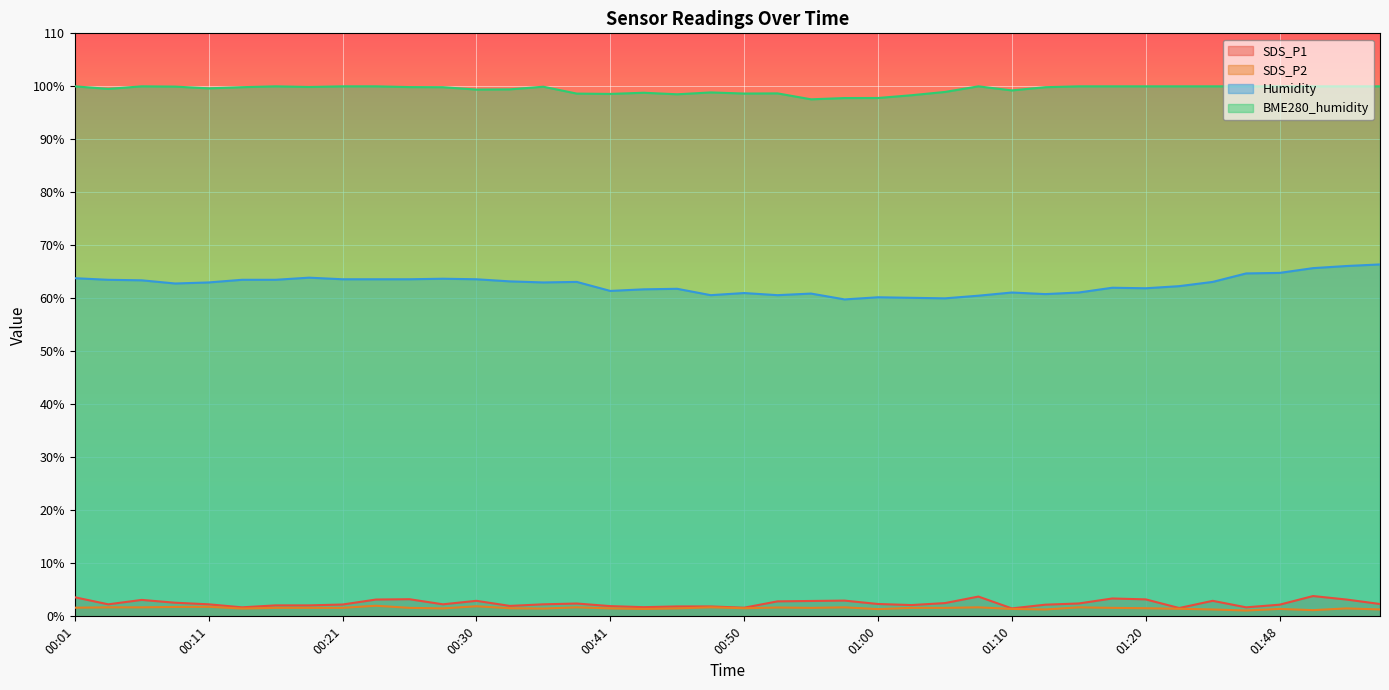

What is the difference between the SDS_P1 values at 01:50 and 01:03?

1.7